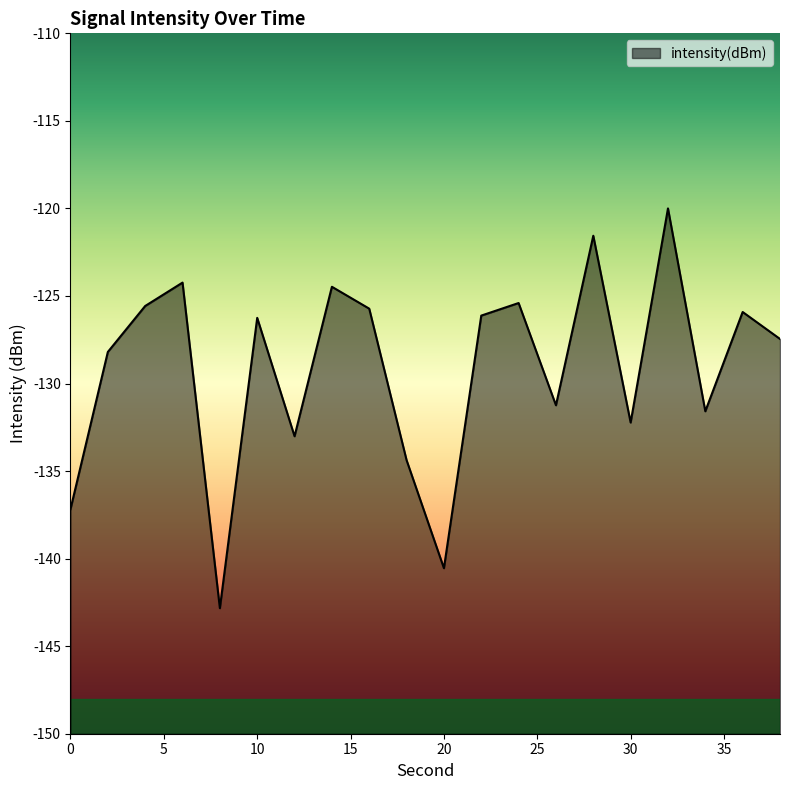

What is the smallest value displayed?

-142.8